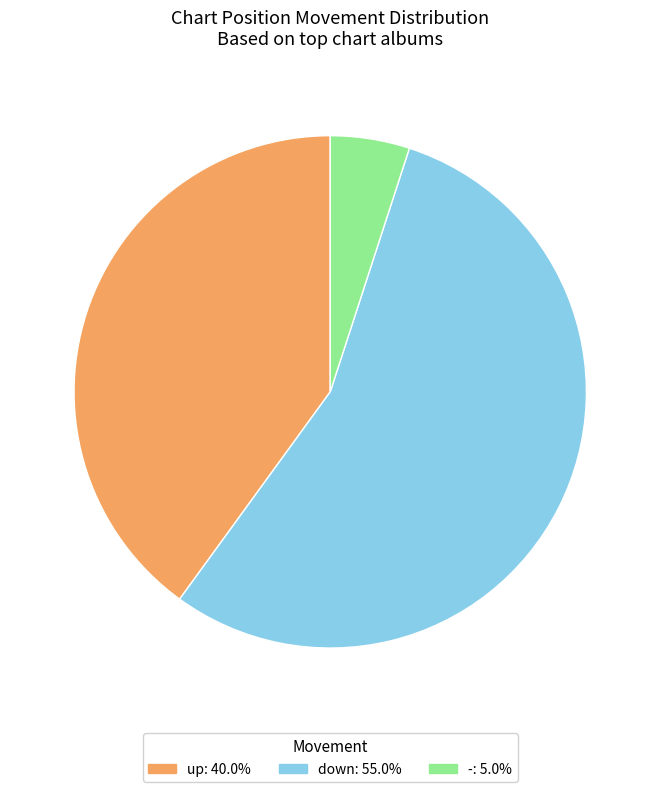

Which has a higher value, down or up?

down